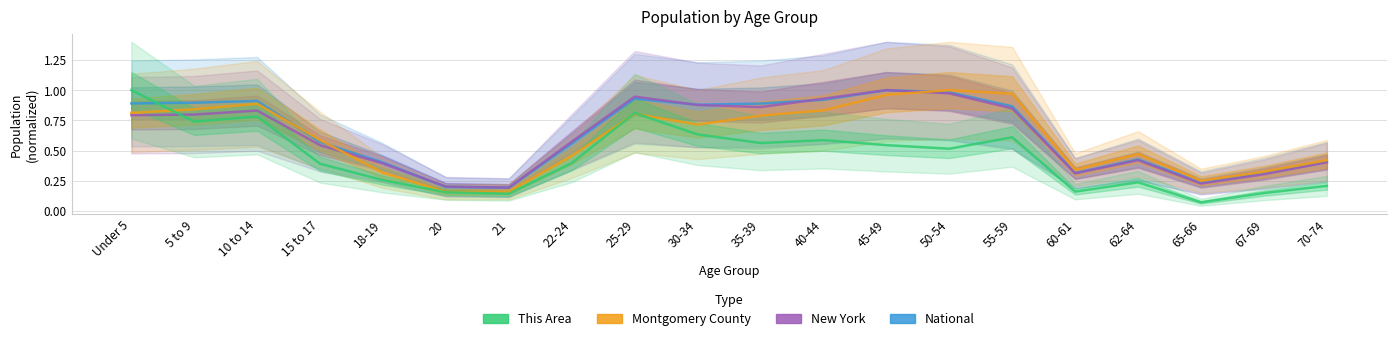

Reading left to right, extract all data points from this chart.

National: Under 5=0.9	5 to 9=0.9	10 to 14=0.9	15 to 17=0.6	18-19=0.4	20=0.2	21=0.2	22-24=0.6	25-29=0.9	30-34=0.9	35-39=0.9	40-44=0.9	45-49=1.0	50-54=1.0	55-59=0.9	60-61=0.3	62-64=0.4	65-66=0.2	67-69=0.3	70-74=0.4
New York: Under 5=0.8	5 to 9=0.8	10 to 14=0.8	15 to 17=0.5	18-19=0.4	20=0.2	21=0.2	22-24=0.6	25-29=0.9	30-34=0.9	35-39=0.9	40-44=0.9	45-49=1.0	50-54=1.0	55-59=0.8	60-61=0.3	62-64=0.4	65-66=0.2	67-69=0.3	70-74=0.4
Montgomery County: Under 5=0.8	5 to 9=0.8	10 to 14=0.9	15 to 17=0.6	18-19=0.3	20=0.2	21=0.2	22-24=0.5	25-29=0.8	30-34=0.7	35-39=0.8	40-44=0.8	45-49=1.0	50-54=1.0	55-59=1.0	60-61=0.3	62-64=0.5	65-66=0.2	67-69=0.3	70-74=0.4
This Area: Under 5=1.0	5 to 9=0.7	10 to 14=0.8	15 to 17=0.4	18-19=0.3	20=0.2	21=0.1	22-24=0.4	25-29=0.8	30-34=0.6	35-39=0.6	40-44=0.6	45-49=0.5	50-54=0.5	55-59=0.6	60-61=0.2	62-64=0.2	65-66=0.1	67-69=0.1	70-74=0.2